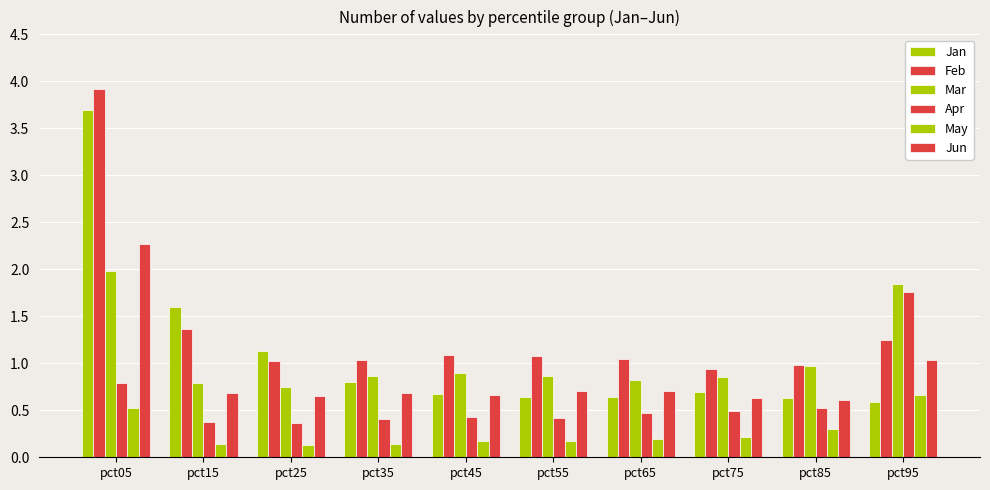

How many bars are there in each group?

6